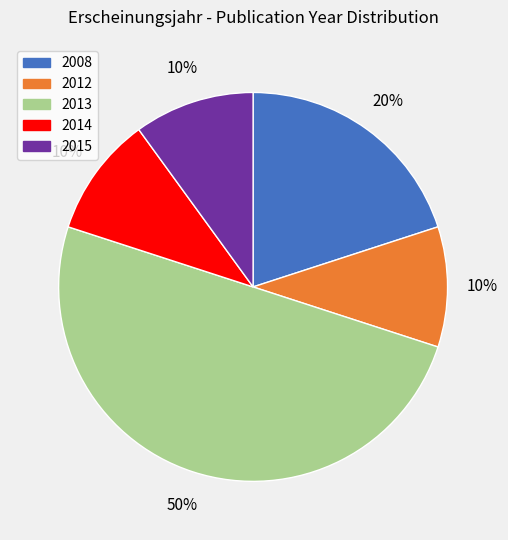

What percentage is the 2014 slice, to the nearest percent?

10%